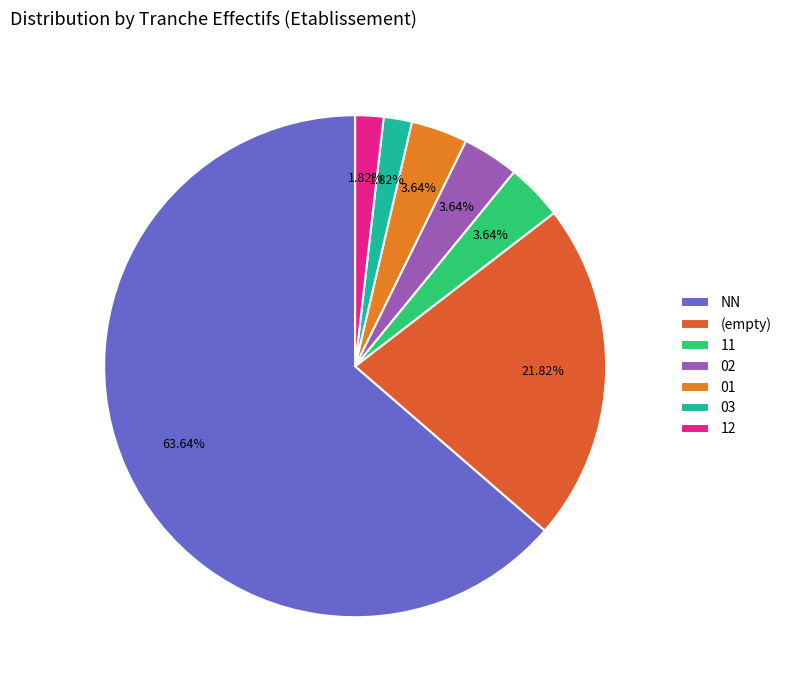

What percentage is the 01 slice, to the nearest percent?

4%